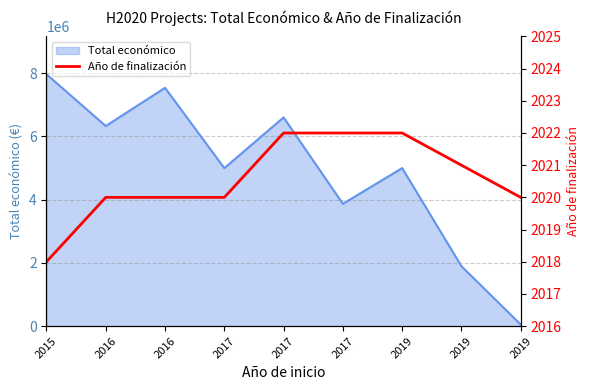

The chart shows a value of 497 at 2016. True or false?

False